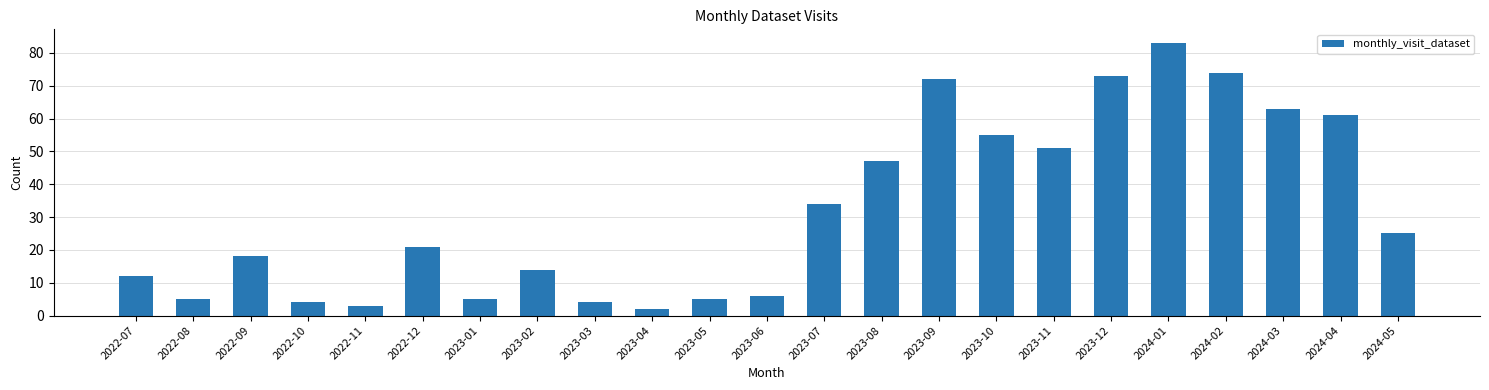

The chart shows a value of 108 at 2024-03. True or false?

False